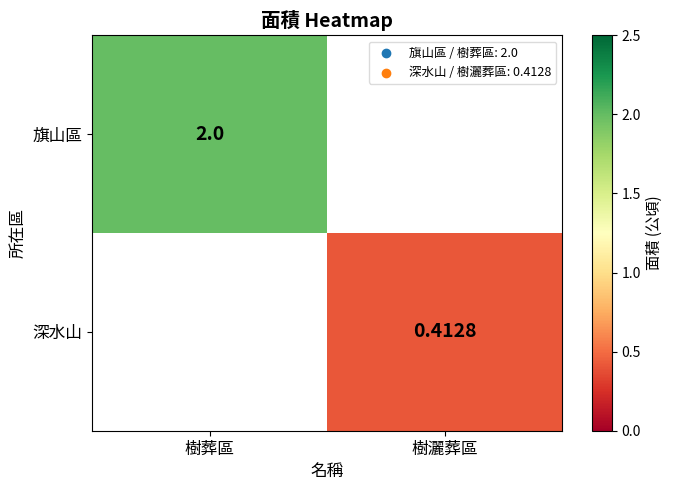

Rank the series by their maximum value, from highest to lowest.

旗山區, 深水山